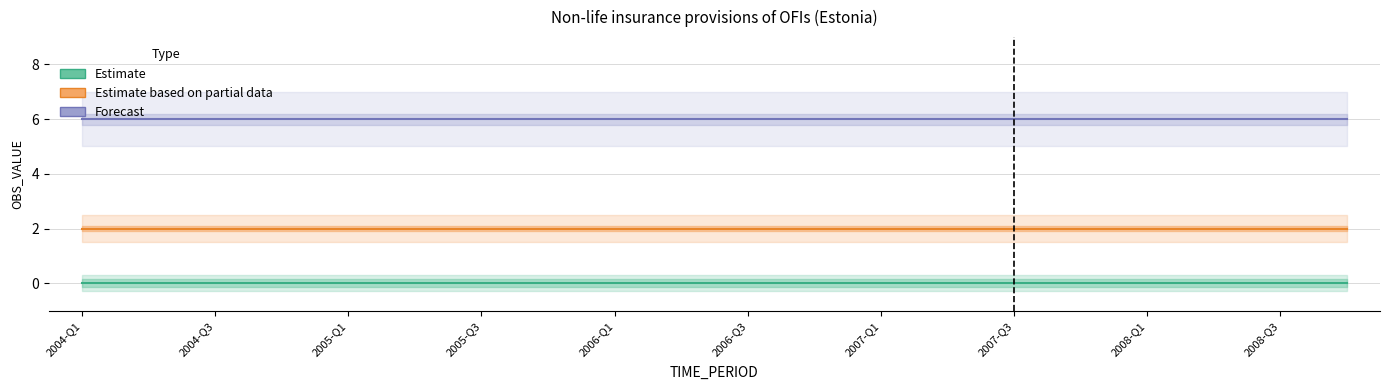

Rank the series by their maximum value, from highest to lowest.

Forecast, Estimate based on partial data, Estimate